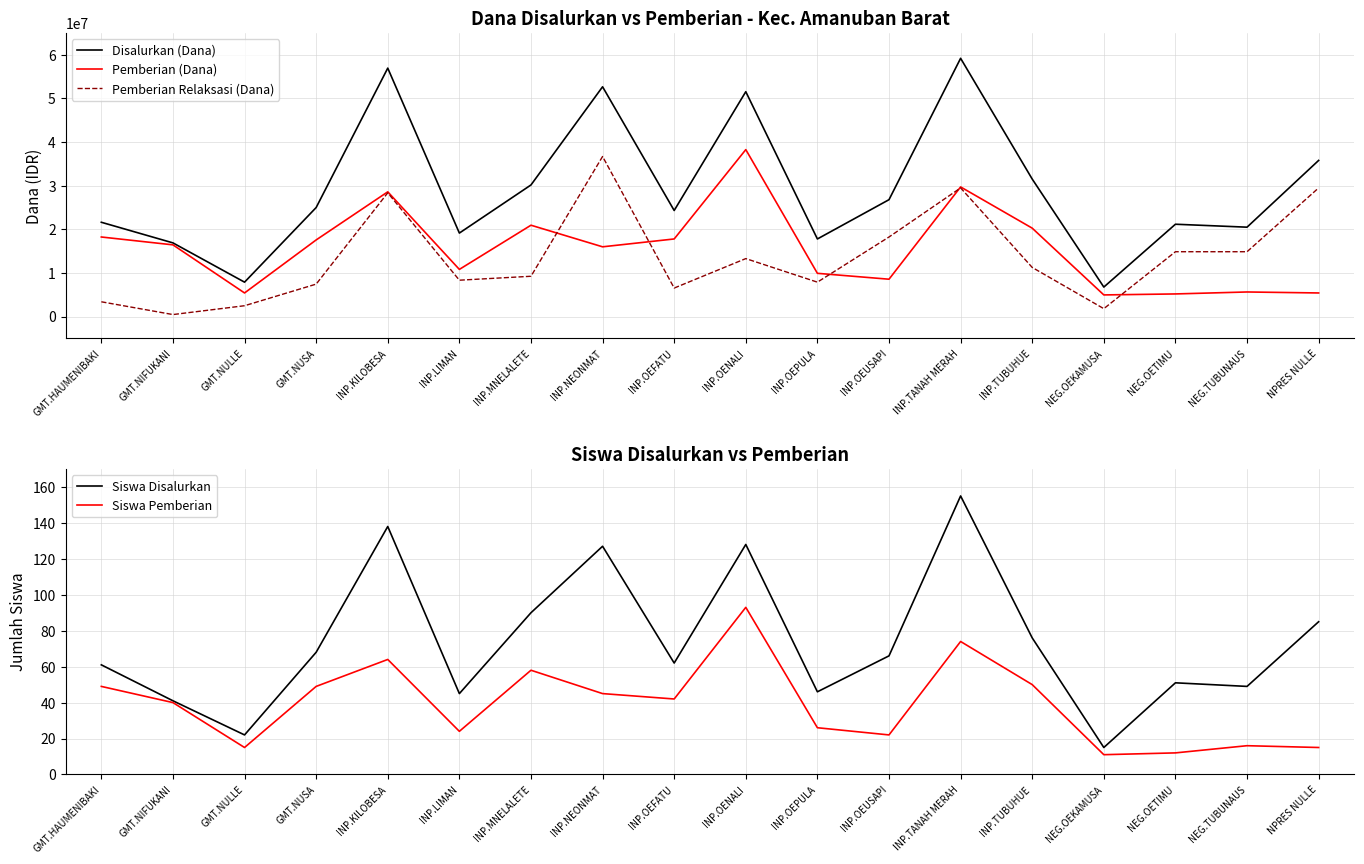

How many data points in Pemberian (Dana) are less than 16425000?

9